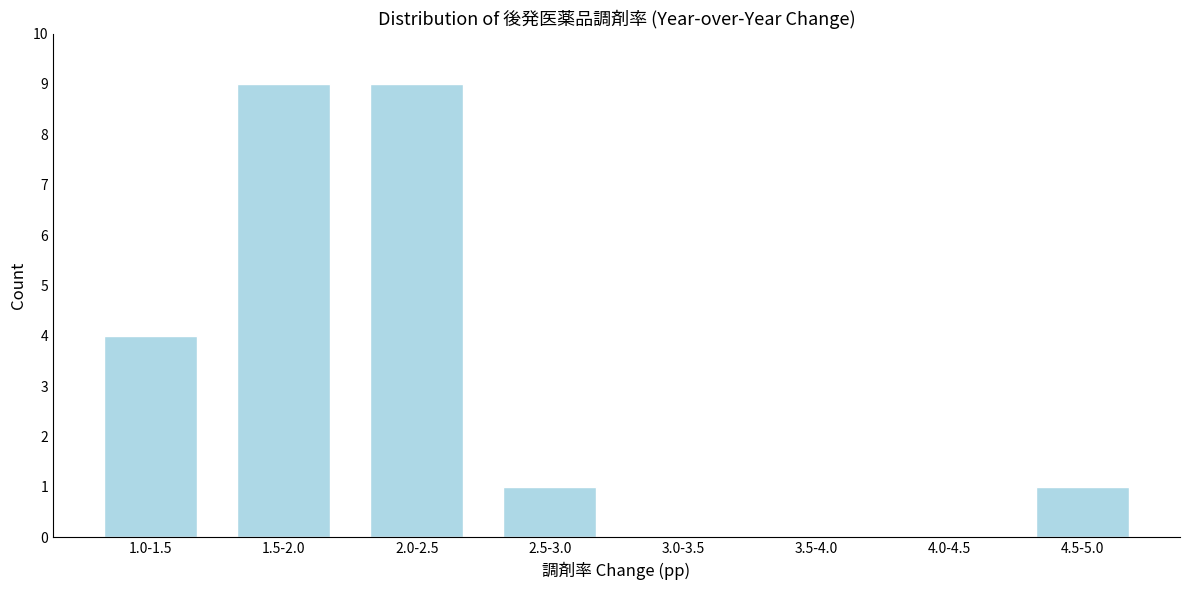

Reading right to left, extract all data points from this chart.

4.5-5.0=1	4.0-4.5=0	3.5-4.0=0	3.0-3.5=0	2.5-3.0=1	2.0-2.5=9	1.5-2.0=9	1.0-1.5=4